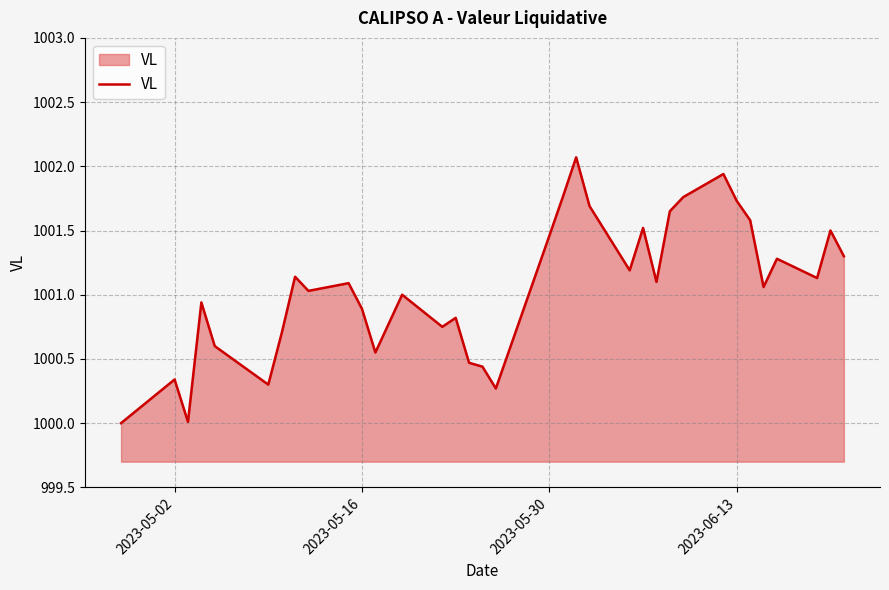

What is the difference between the maximum and minimum values?

2.1